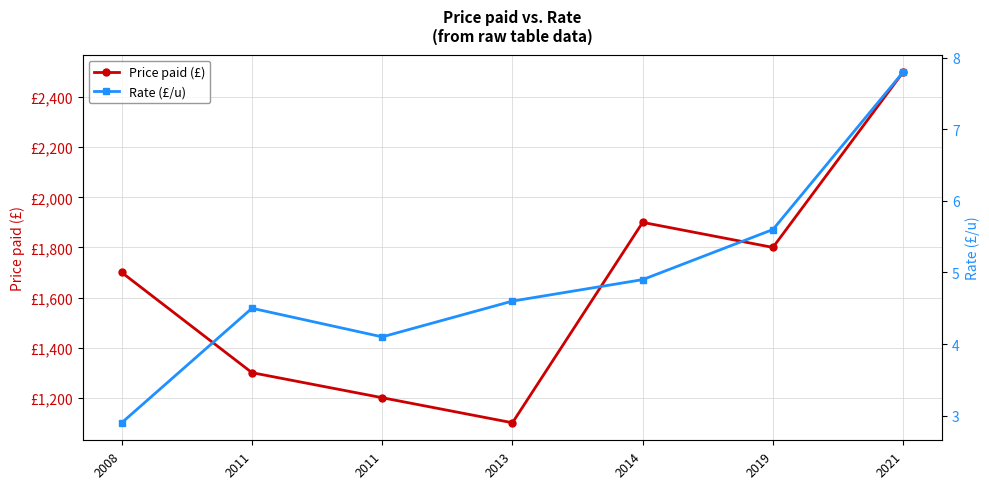

Where is the first local maximum for Rate (£/u)?

2011